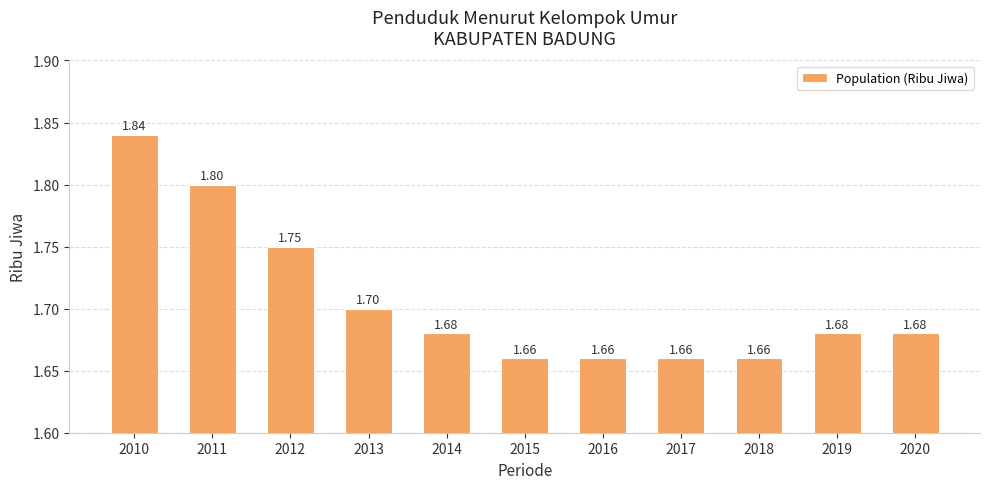

Which has a higher value, 2013 or 2010?

2010